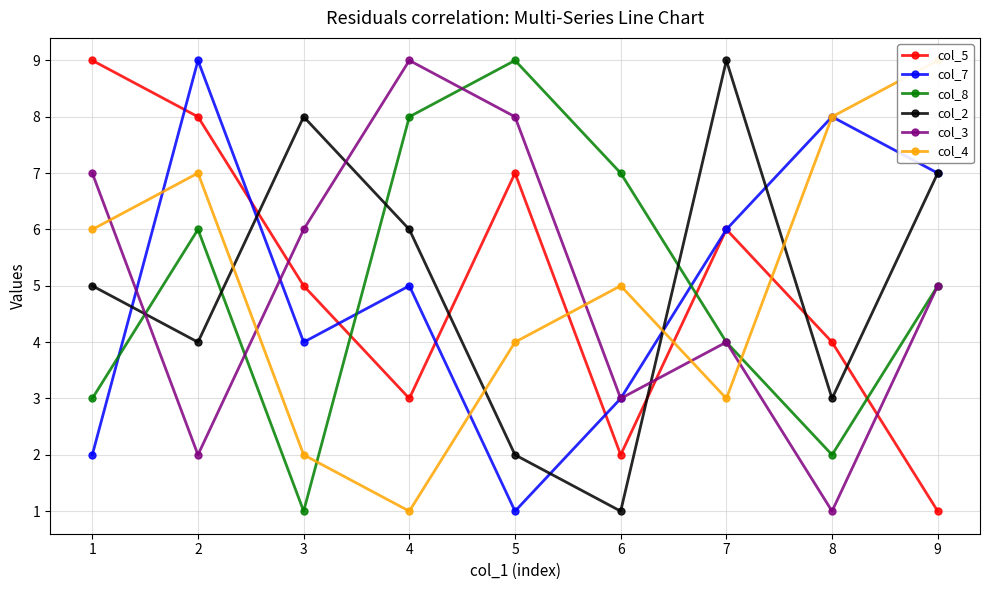

List the labels in order of col_3 value, smallest first.

8, 2, 6, 7, 9, 3, 1, 5, 4